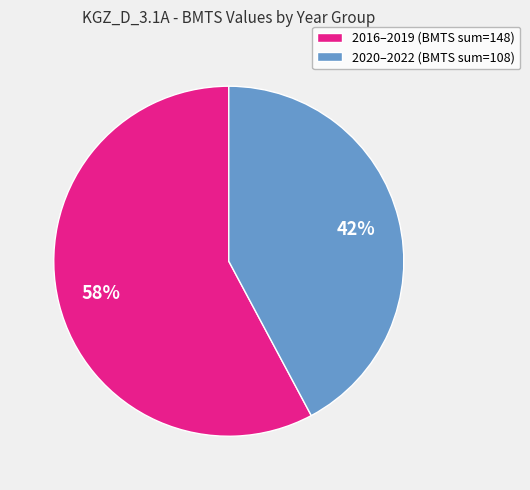

How many segments does this pie chart have?

2